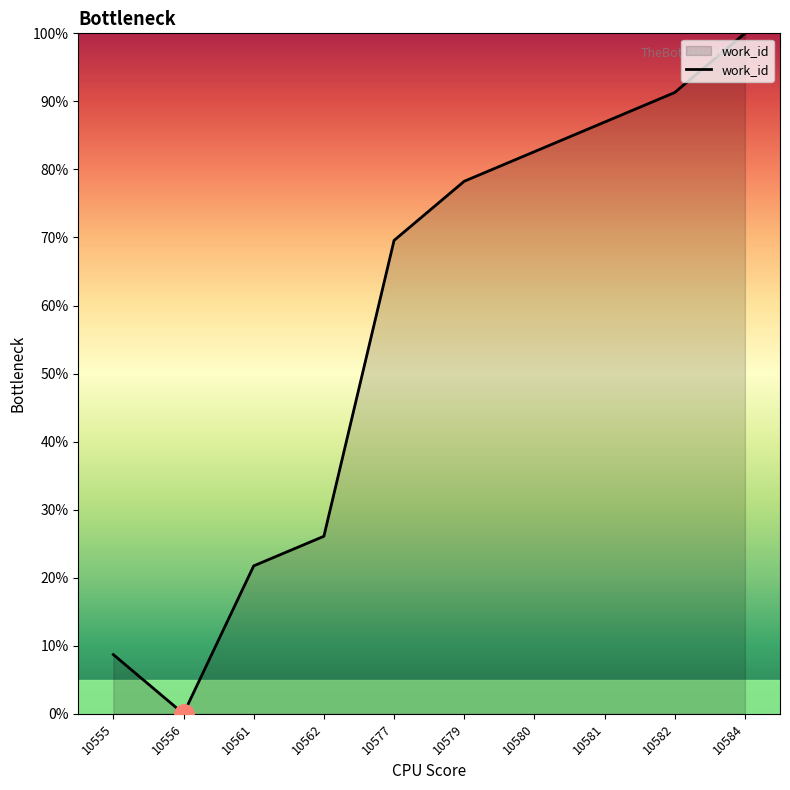

Is it true that the value at 10584 is 100.0?

True